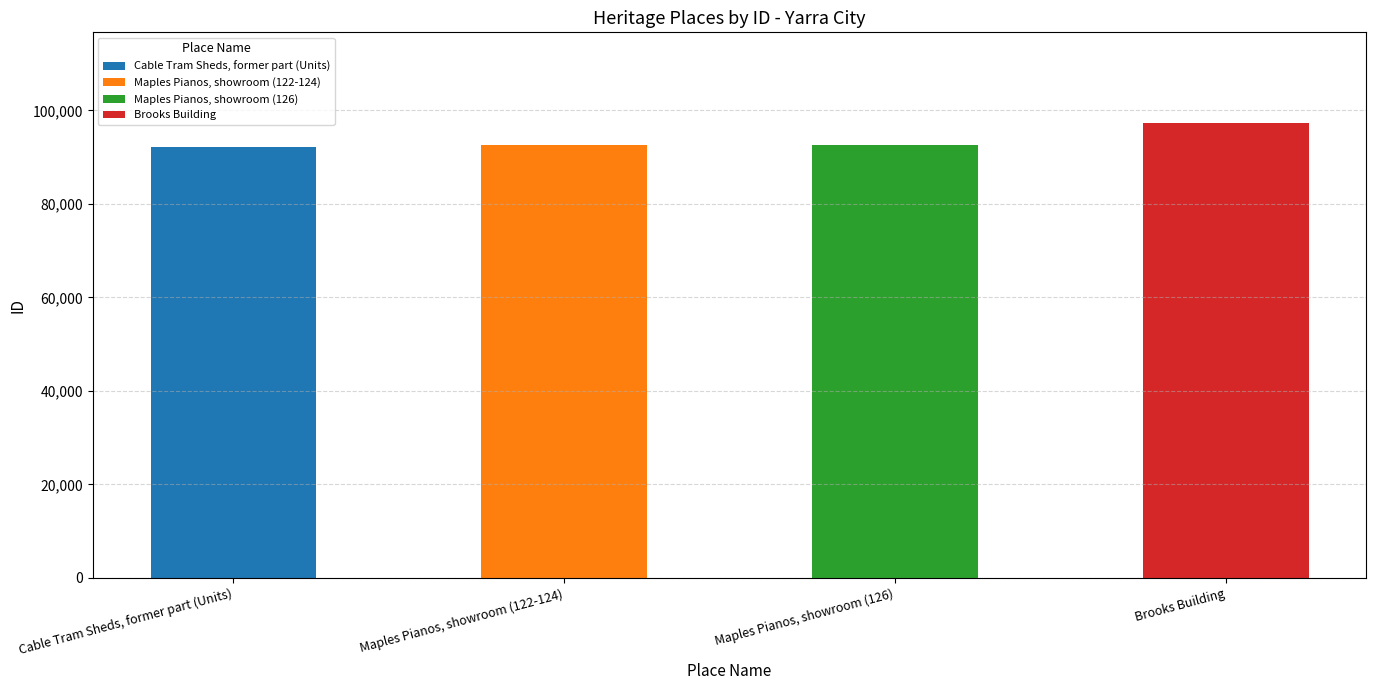

List the labels in order of value, largest first.

Brooks Building, Maples Pianos, showroom (126), Maples Pianos, showroom (122-124), Cable Tram Sheds, former part (Units)